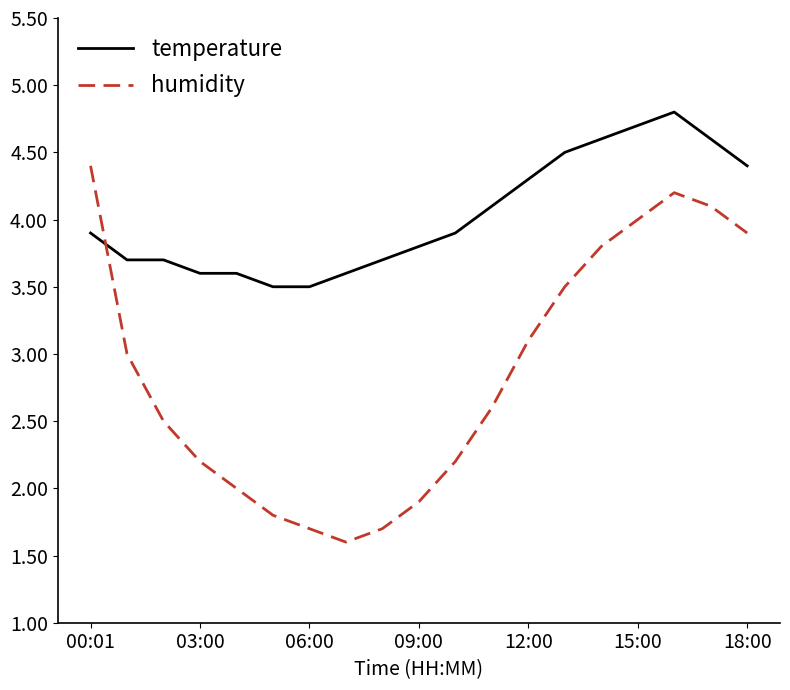

What is the smallest value displayed?

1.6